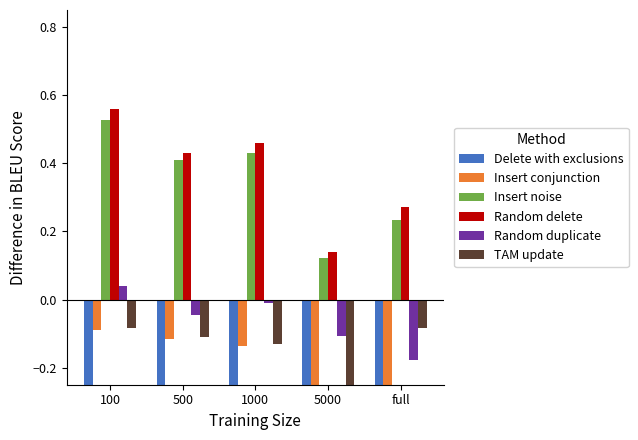

Which series changed the most between 100 and 5000?

Random delete